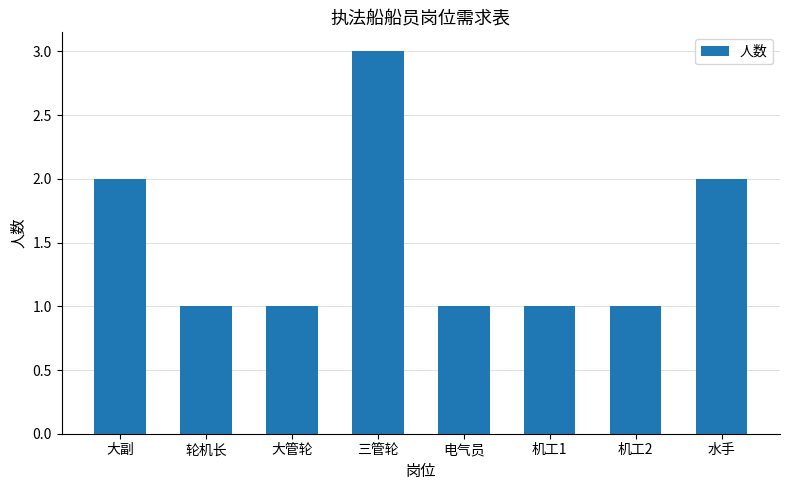

True or false: the data shows 2 at 大副.

True